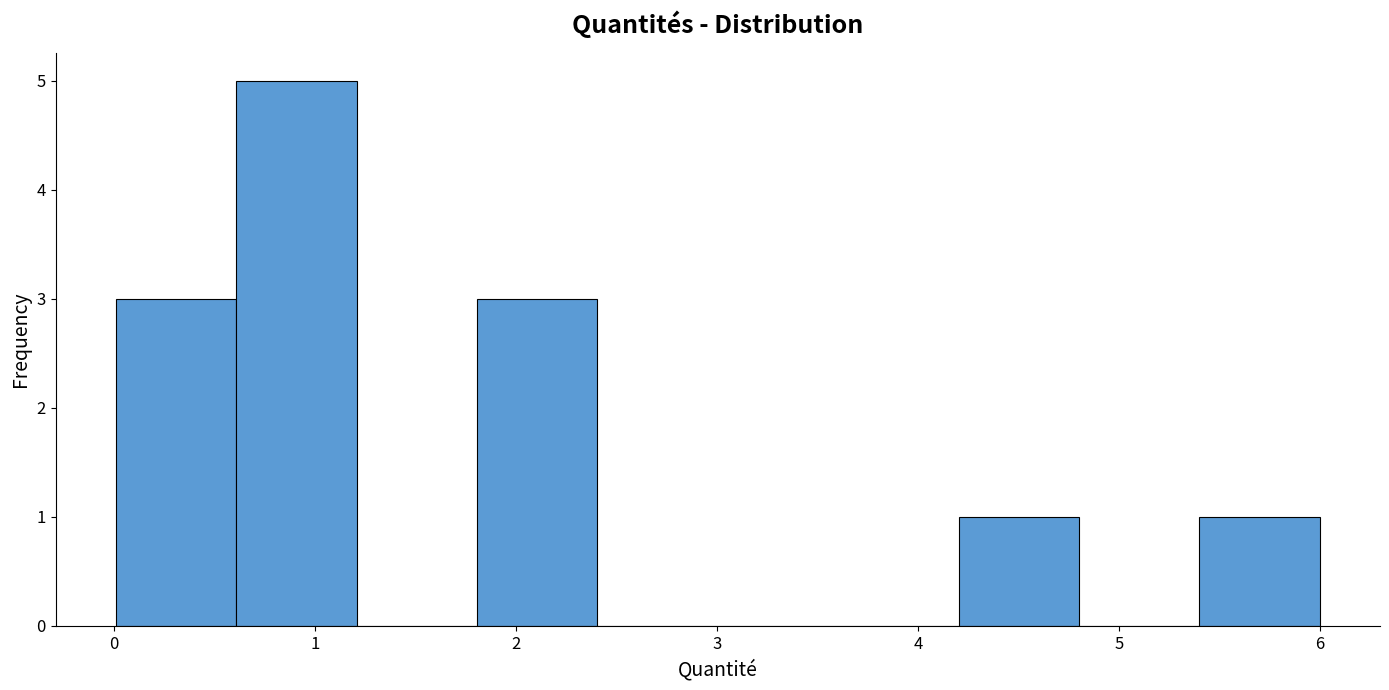

Which range on the x-axis has the tallest bar?

0.6 to 1.2